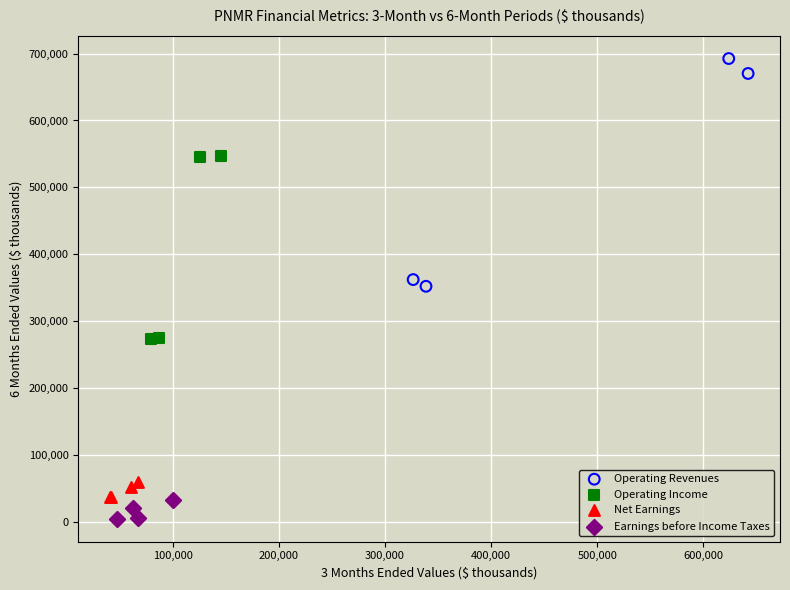

Which series reaches the maximum Y coordinate?

Operating Revenues